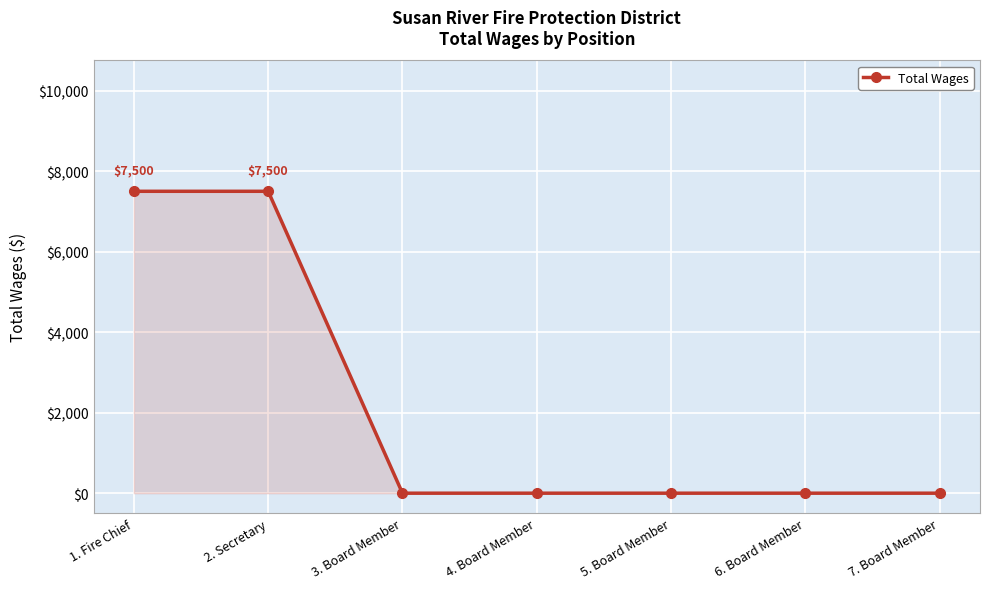

Reading left to right, transcribe all the data shown in this chart.

7500	7500	0	0	0	0	0